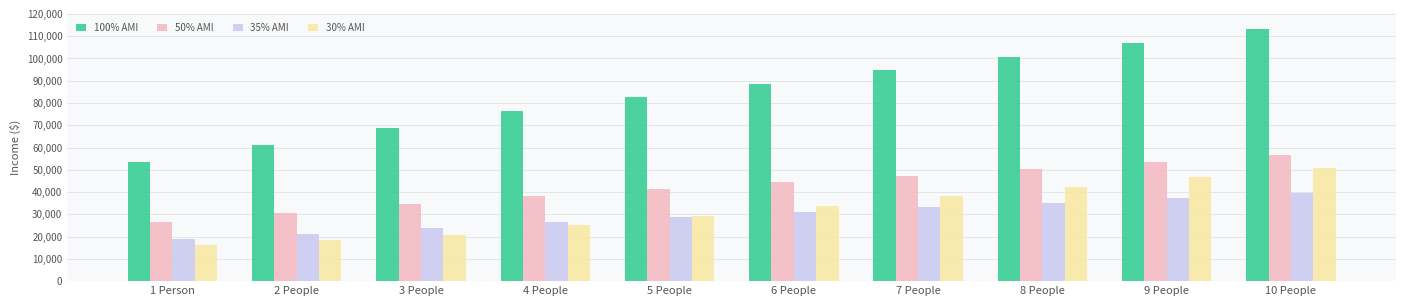

What is the minimum value shown in the chart?

16050